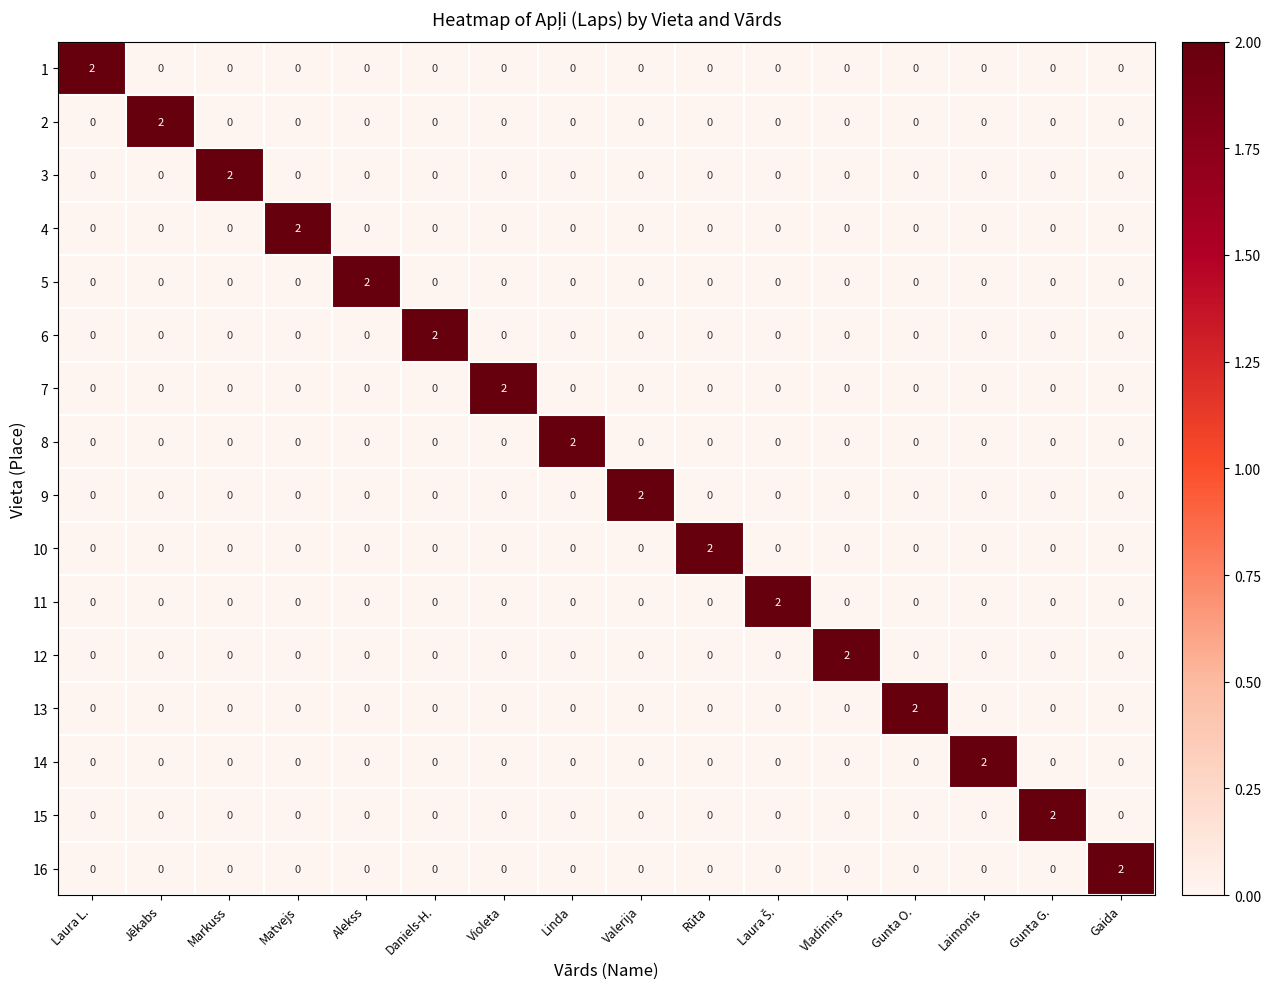

How many 6 values are between 0 and 1?

15